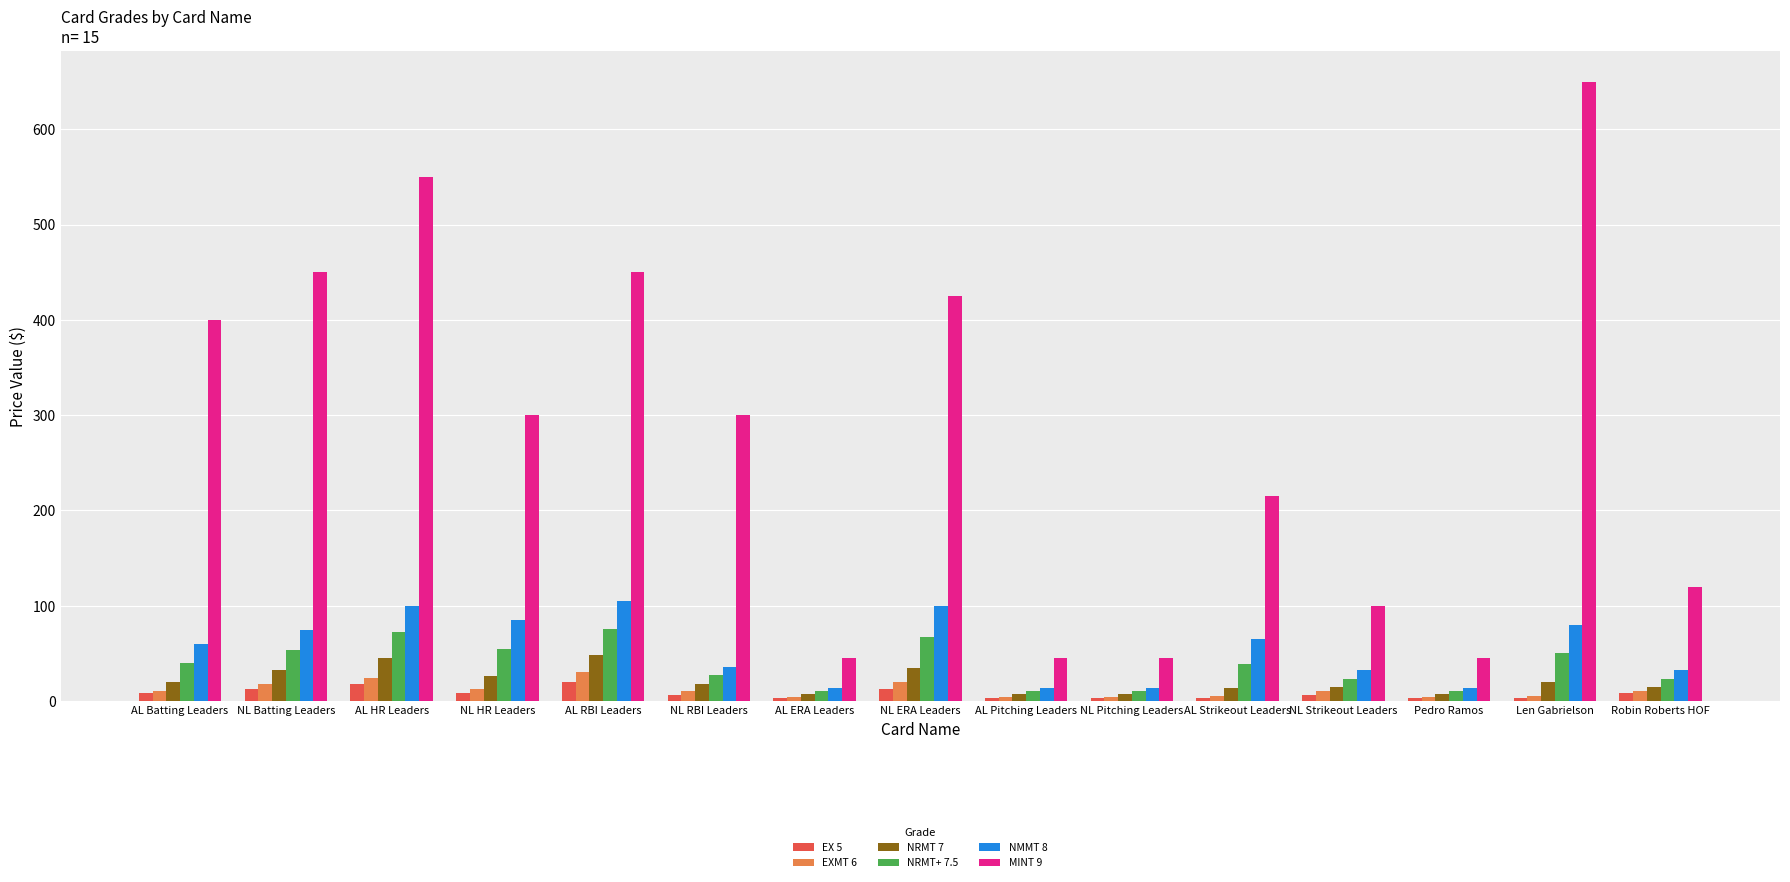

At which category does the chart reach its peak across all series?

Len Gabrielson